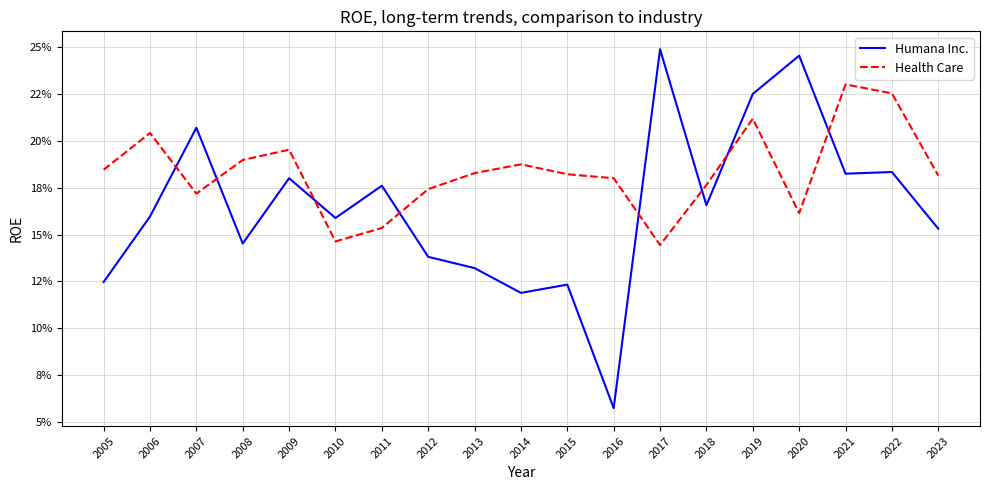

Which has a higher value, 2014 or 2021?

2021